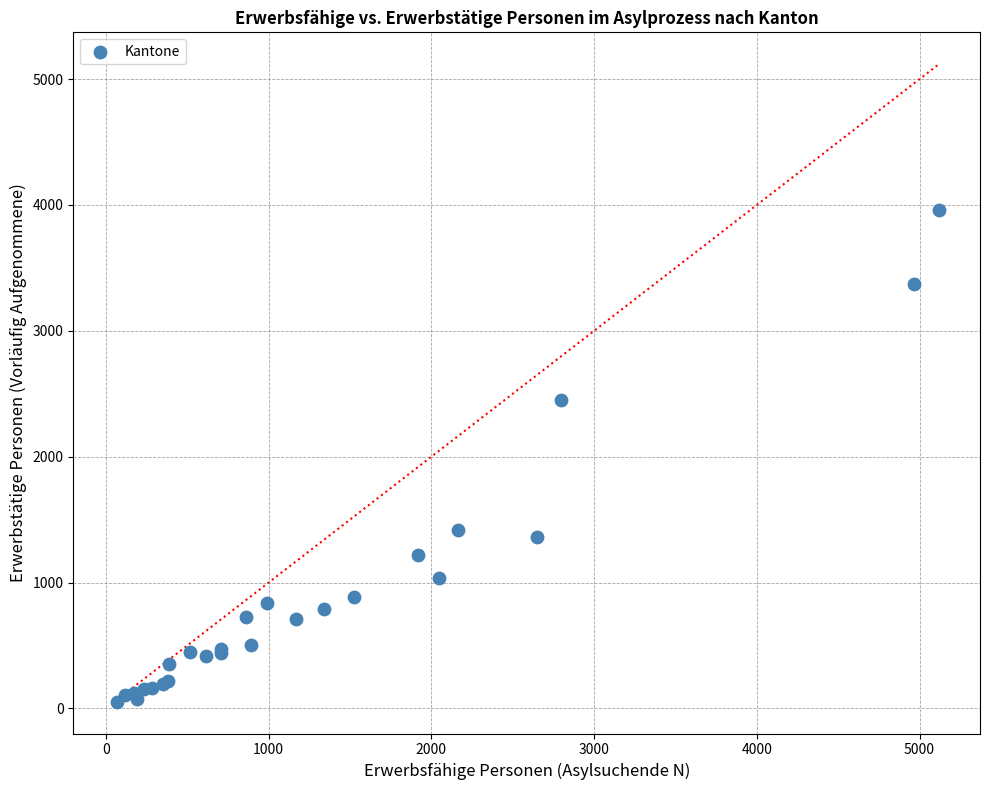

What Y value in the scatter plot is closest to 2007?

2454